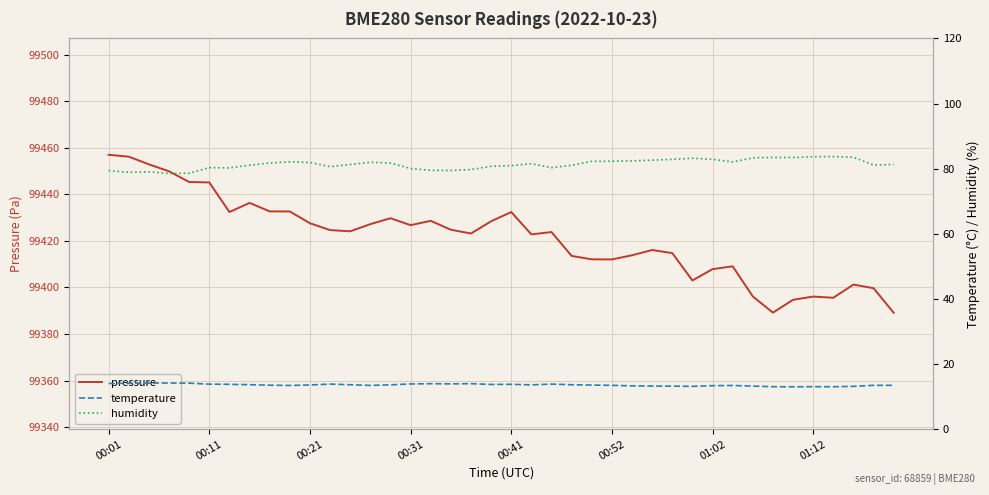

What are all the series names shown in the legend?

pressure, temperature, humidity